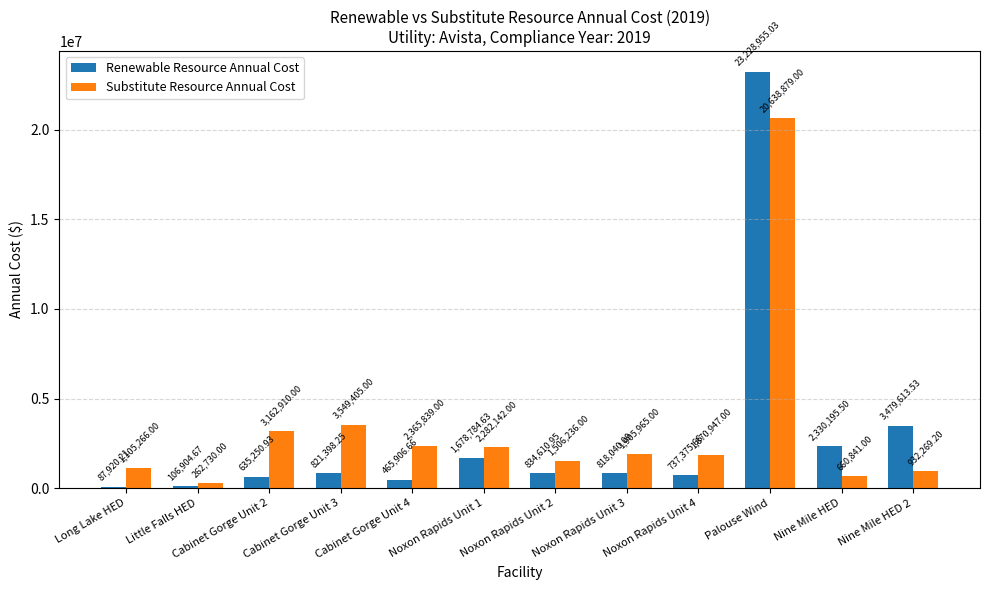

Where does the Renewable Resource Annual Cost series first go above 821398?

Cabinet Gorge Unit 3